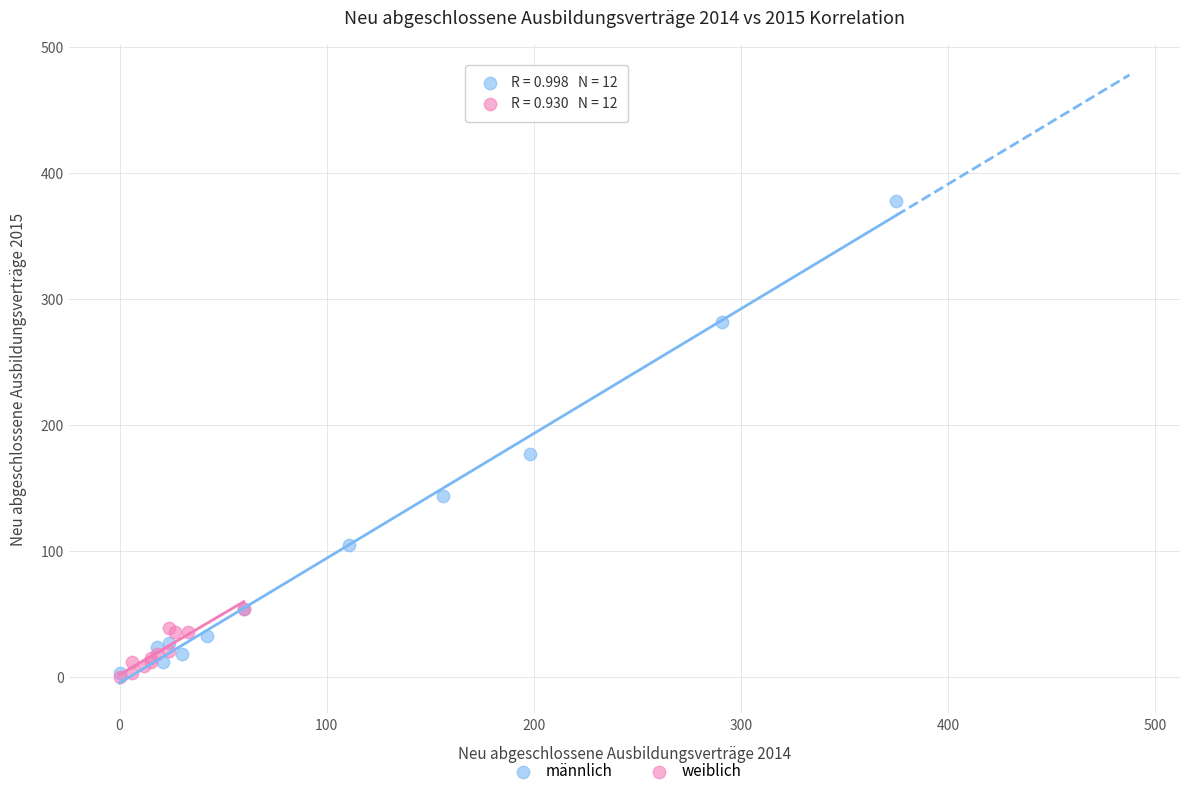

What are all the series names shown in the legend?

männlich, weiblich